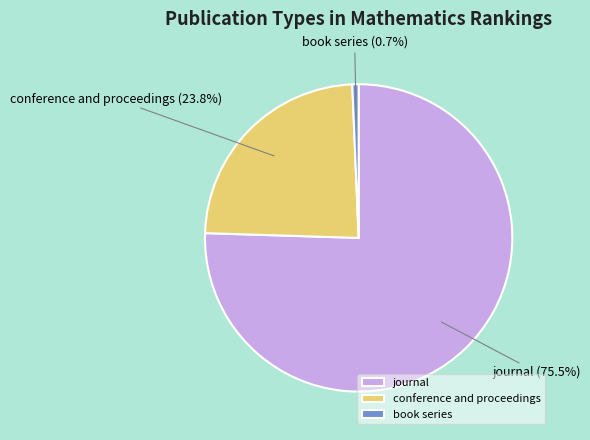

Rank the categories by value from highest to lowest.

journal, conference and proceedings, book series